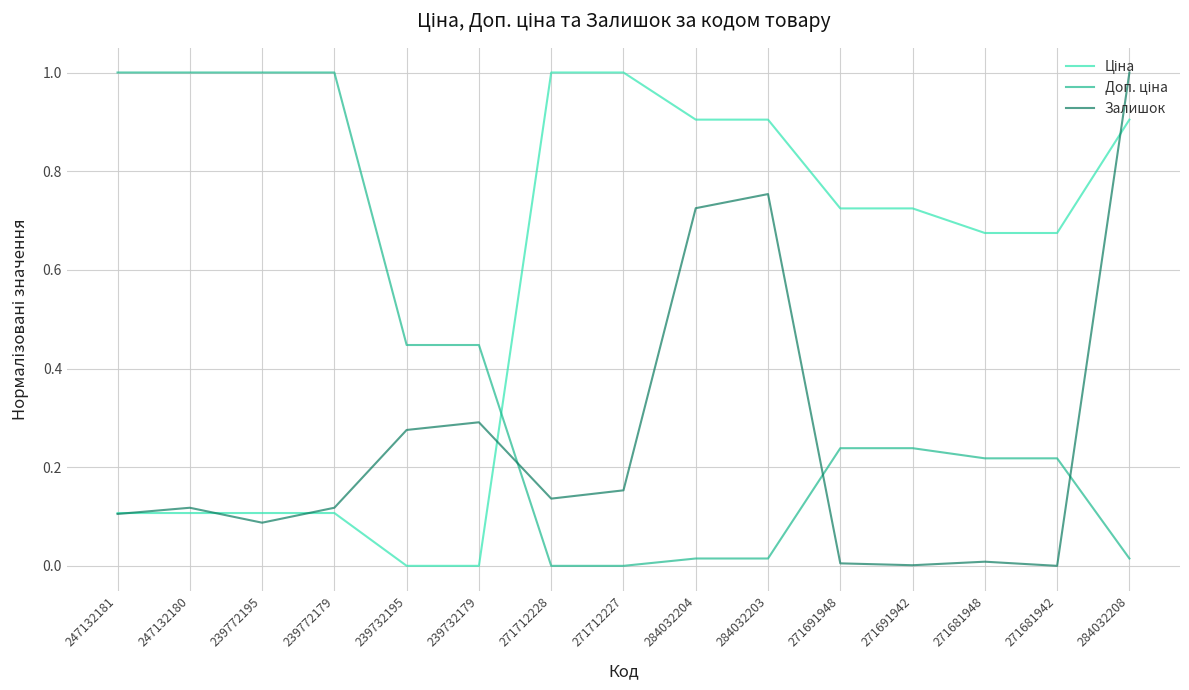

At which category is the sum across all series the highest?

284032208